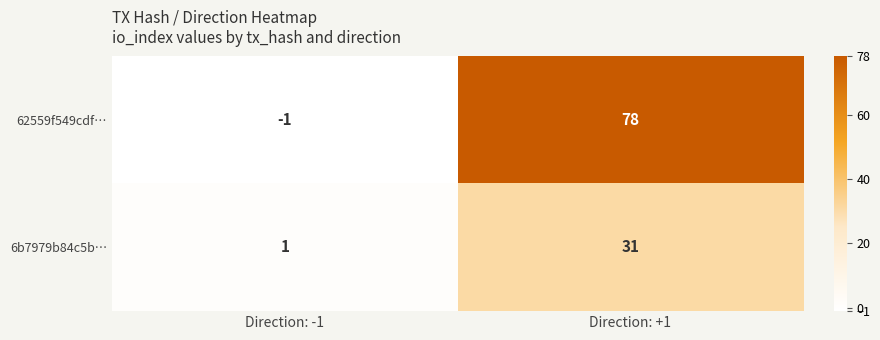

True or false: 62559f549cdf… has a value of 42 at Direction: +1.

False